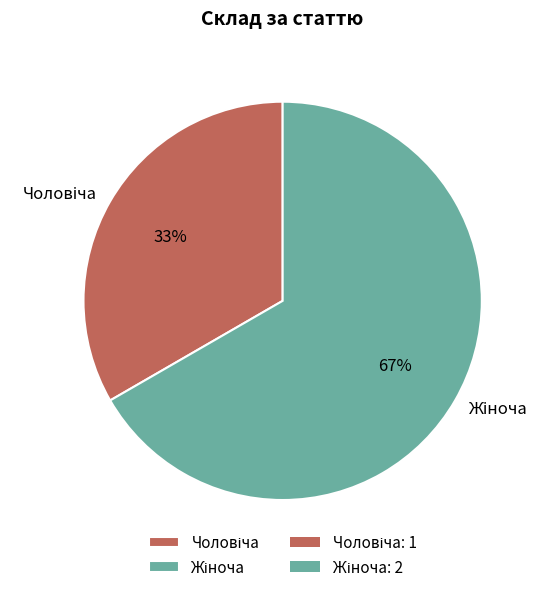

How many segments does this pie chart have?

2